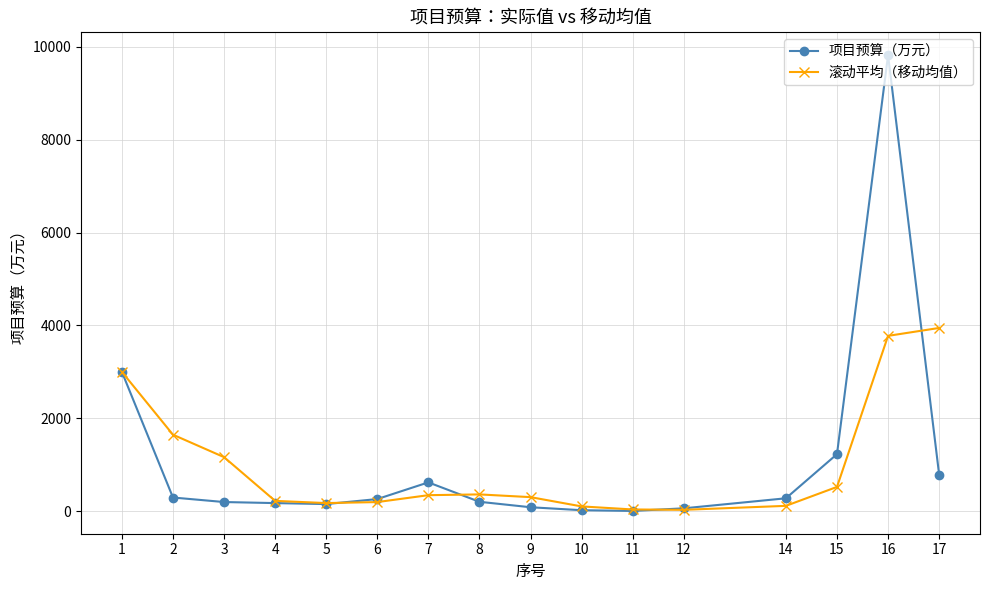

List the series in order of their peak value, lowest first.

滚动平均（移动均值）, 项目预算（万元）